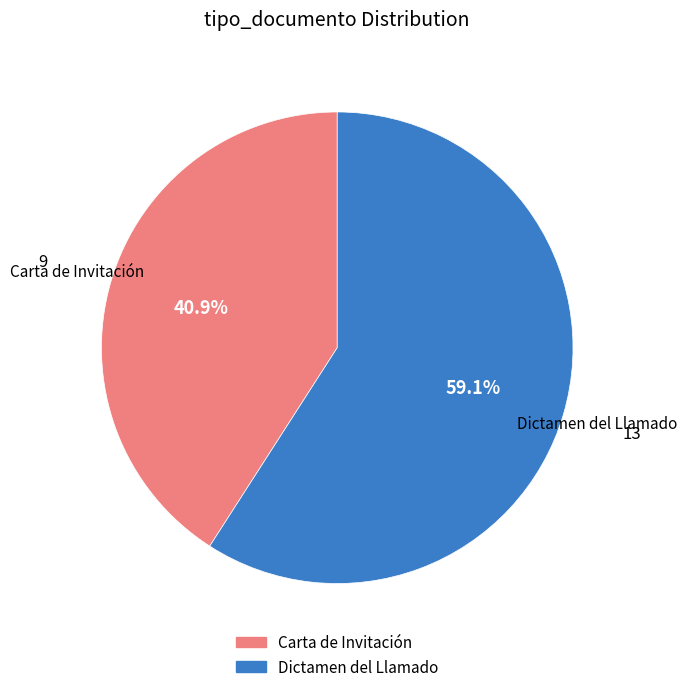

What is the smallest slice in the pie chart?

Carta de Invitación